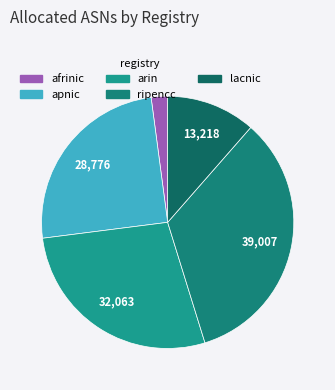

Rank the categories by value from lowest to highest.

afrinic, lacnic, apnic, arin, ripencc